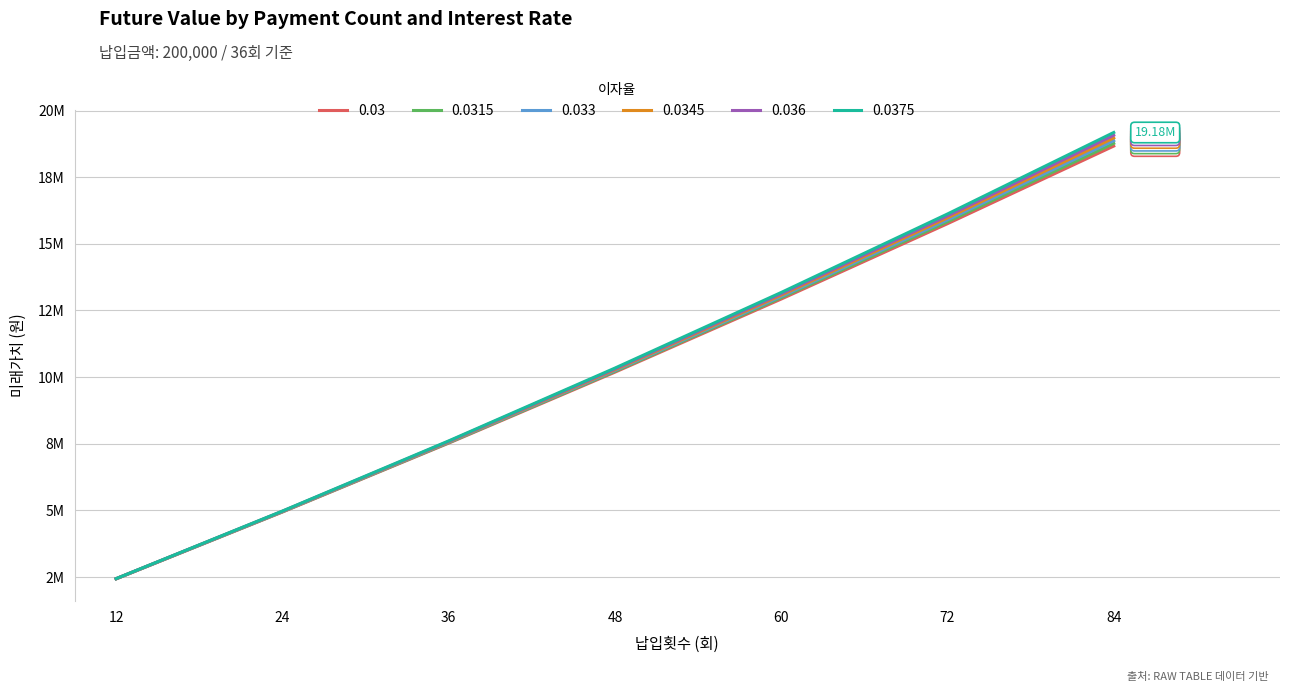

What is the value of the 0.0345 point at the 7th from the left?

18971575.1